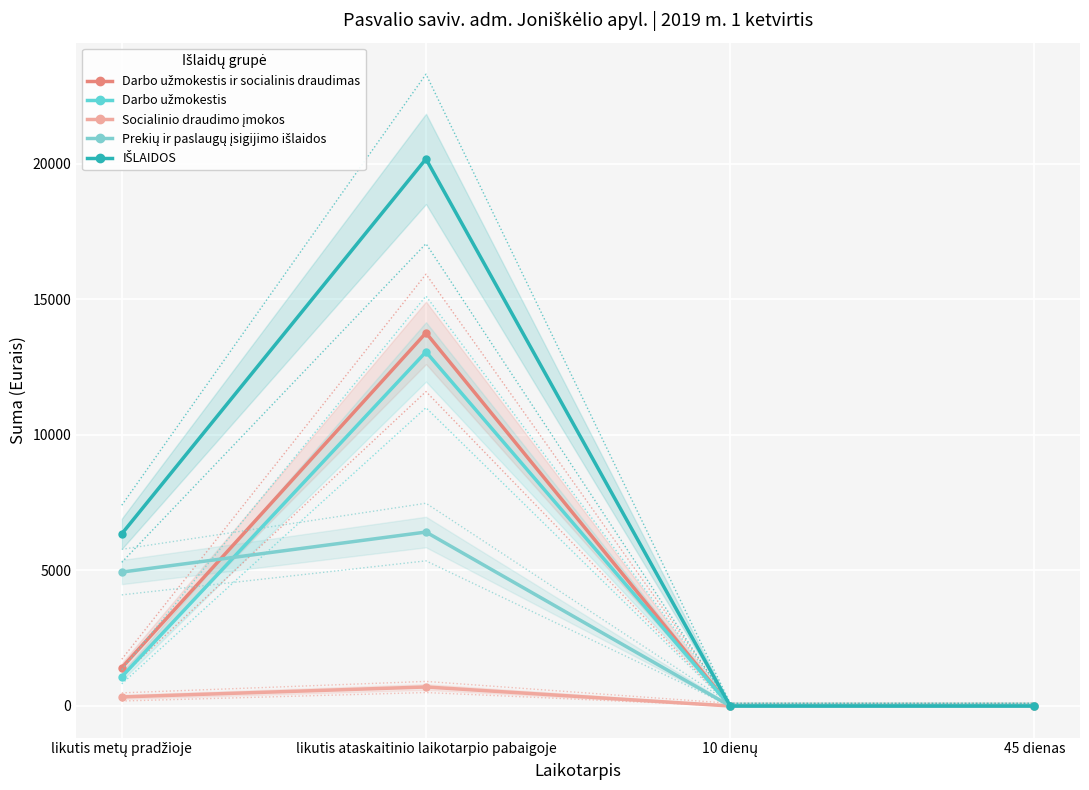

How many data points in Prekių ir paslaugų įsigijimo išlaidos are above 4941?

2